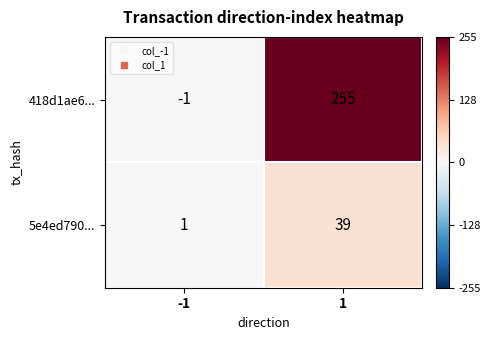

Read the 418d1ae6... value at 1, to the nearest 5.

255